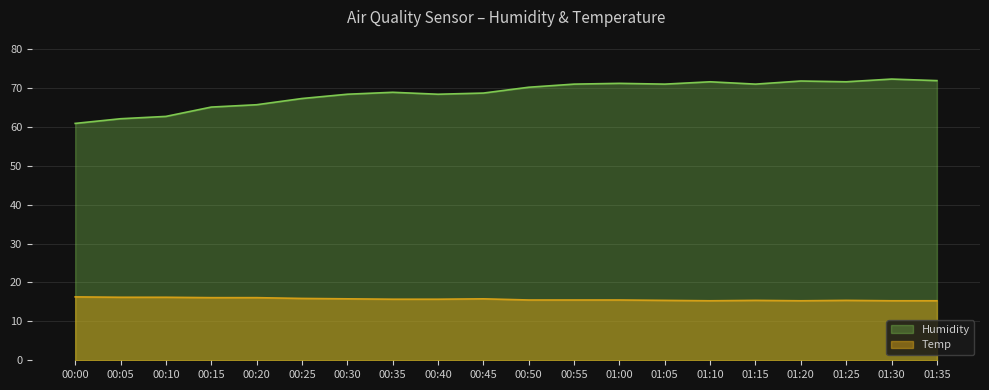

Which label corresponds to the largest value in the chart?

01:30